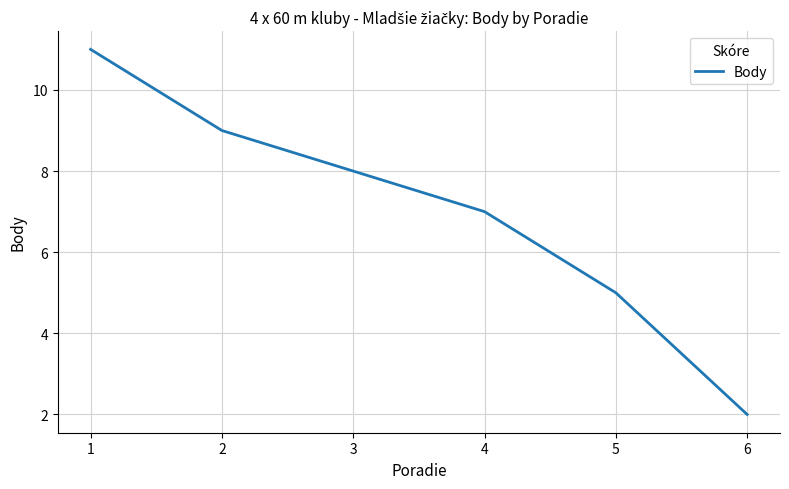

The chart shows a value of 13 at 3. True or false?

False